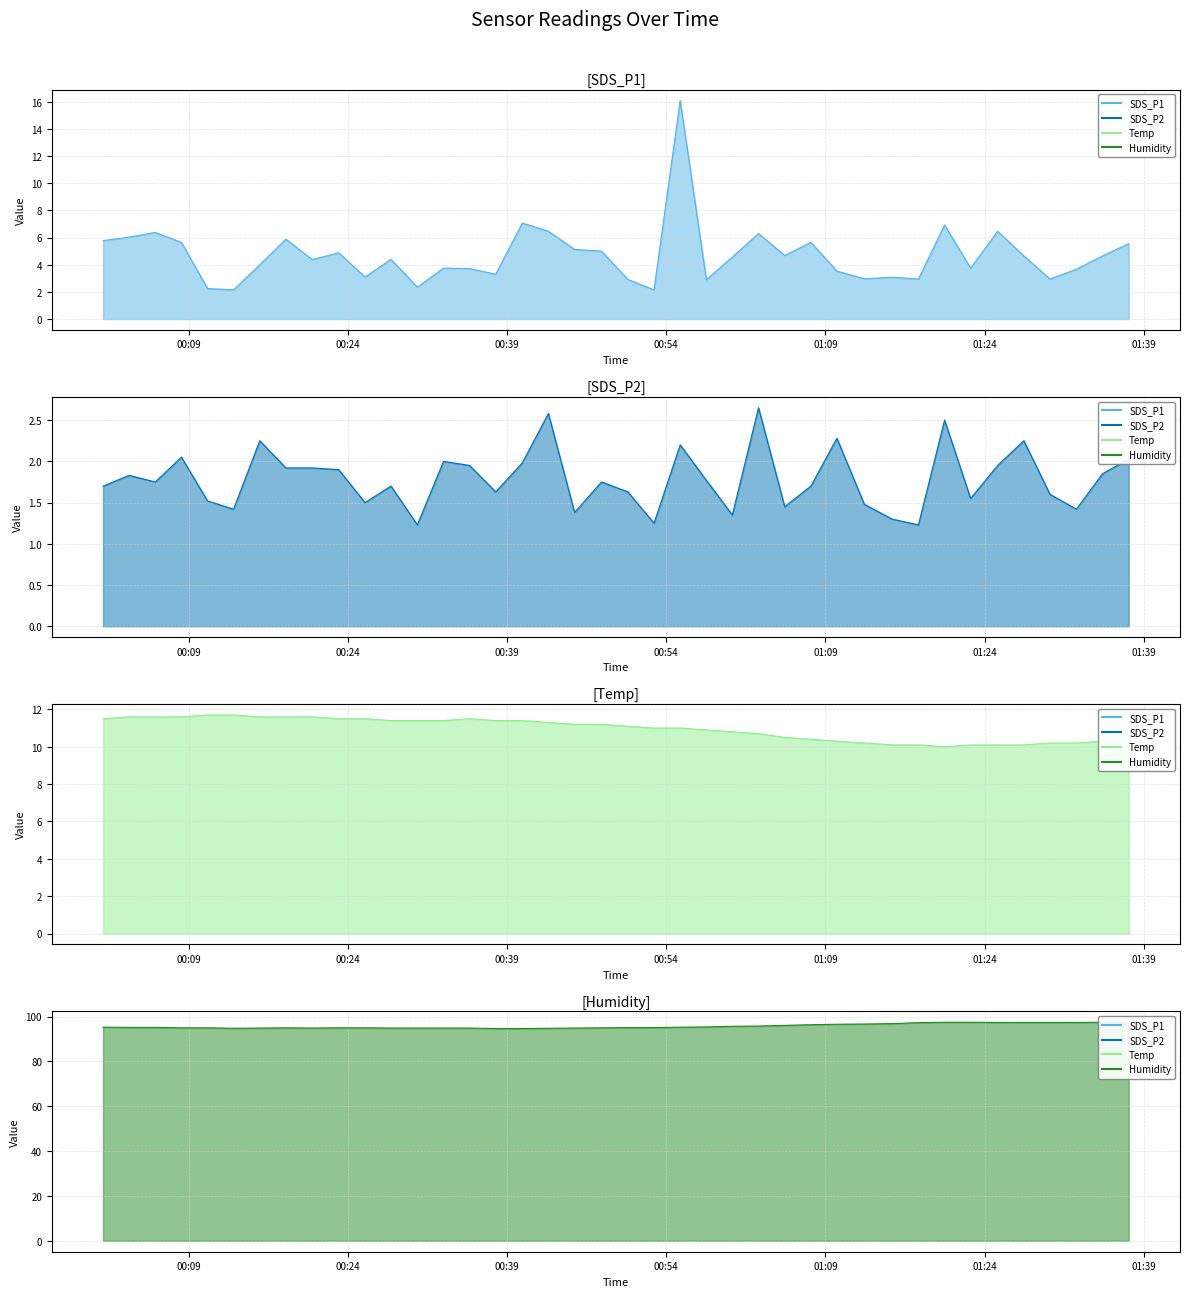

In SDS_P1, how many points are higher than both neighbors (excluding endpoints)?

12